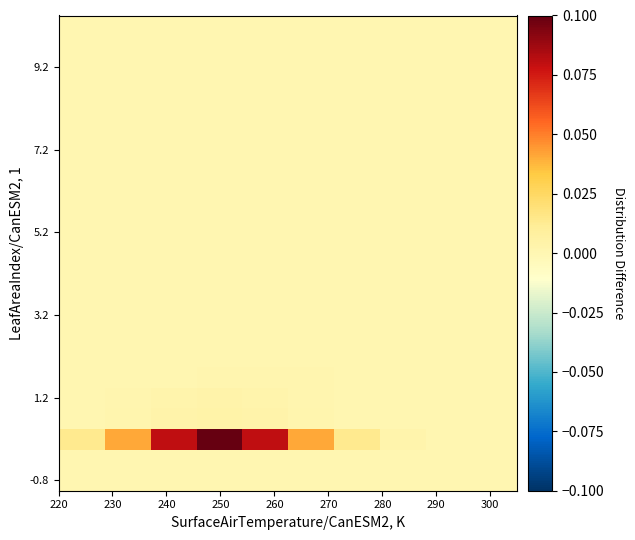

What is the greatest value displayed?

0.1